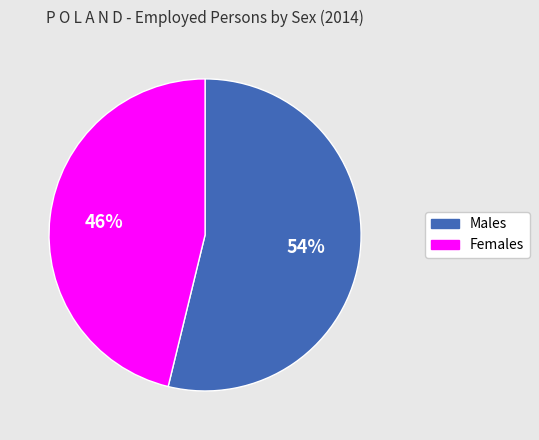

Combined, do Males and Females account for over 50%?

Yes